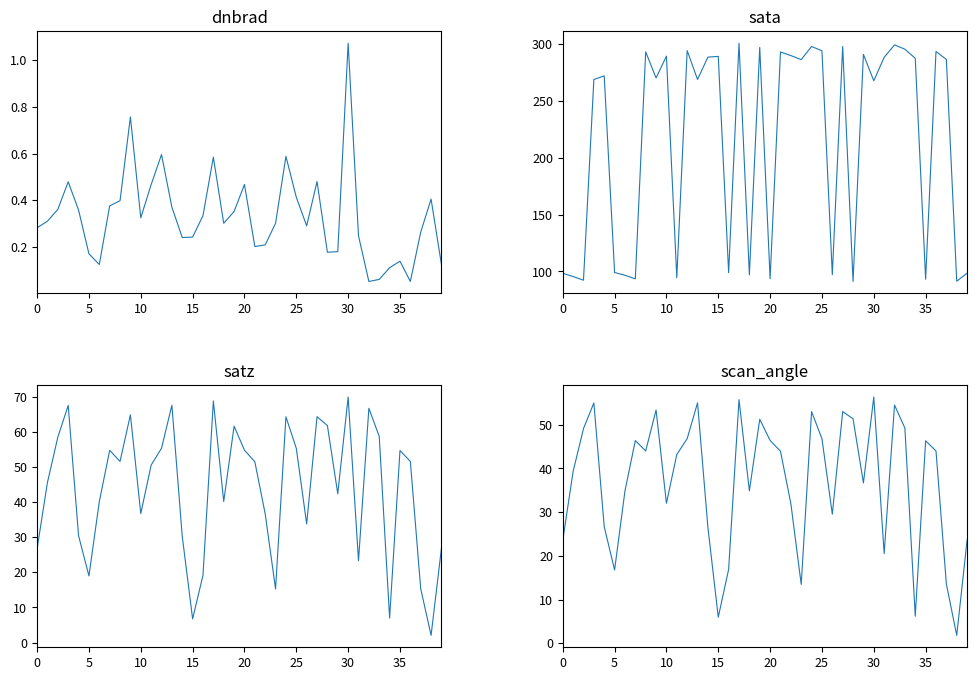

Reading left to right, what are all the values shown in this chart?

dnbrad: 0.3	0.3	0.4	0.5	0.4	0.2	0.1	0.4	0.4	0.8	0.3	0.5	0.6	0.4	0.2	0.2	0.3	0.6	0.3	0.4	0.5	0.2	0.2	0.3	0.6	0.4	0.3	0.5	0.2	0.2	1.1	0.2	0.1	0.1	0.1	0.1	0.1	0.3	0.4	0.1
sata: 98.4	95.6	92.3	268.5	271.7	99.1	96.7	93.5	292.8	269.9	289.0	94.5	293.8	268.5	288.1	288.8	99.0	300.4	97.0	296.7	93.6	292.7	289.5	286.0	297.5	293.7	97.2	297.5	91.2	290.6	267.4	287.9	298.9	295.1	287.1	93.2	293.1	286.1	91.5	98.5
satz: 26.8	45.7	58.6	67.6	30.5	19.0	40.2	54.8	51.7	65.0	36.8	50.6	55.4	67.7	30.3	6.7	19.2	68.9	40.2	61.7	54.9	51.6	36.7	15.3	64.4	55.4	33.8	64.4	61.9	42.4	70.0	23.3	66.8	58.8	7.0	54.8	51.7	15.4	2.0	26.9
scan_angle: 23.5	39.3	49.1	55.0	26.7	16.8	34.9	46.4	44.0	53.4	32.0	43.2	46.8	55.0	26.5	6.0	16.9	55.7	34.9	51.3	46.4	43.9	32.0	13.5	53.0	46.8	29.5	53.0	51.4	36.7	56.3	20.5	54.5	49.3	6.2	46.3	44.0	13.6	1.8	23.6